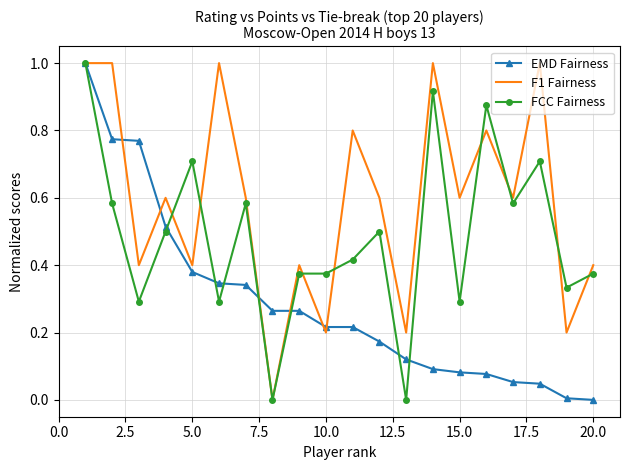

Which series has the largest total across all categories?

F1 Fairness